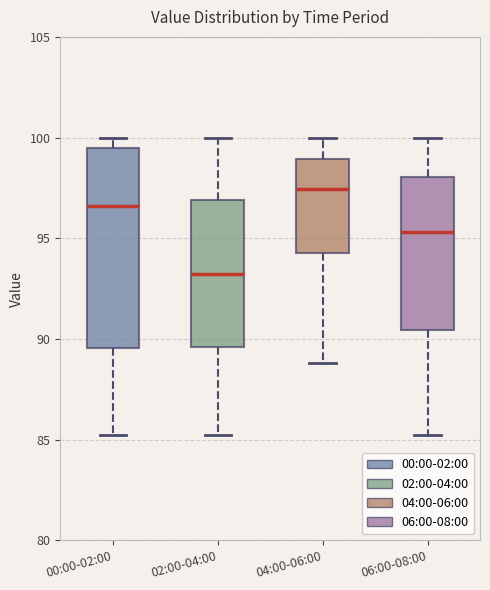

Reading left to right, transcribe this box plot: for each box, give where its median line is, the range the box spans, and where its two whiskers end, as read against the y-axis. The values are not printed on the chart, so give them approximately, as read against the axis.

00:00-02:00: median 96.5, box 89.5 to 99.5, whiskers 85.0 to 100.0
02:00-04:00: median 93.0, box 89.5 to 97.0, whiskers 85.0 to 100.0
04:00-06:00: median 97.5, box 94.5 to 99.0, whiskers 89.0 to 100.0
06:00-08:00: median 95.5, box 90.5 to 98.0, whiskers 85.0 to 100.0